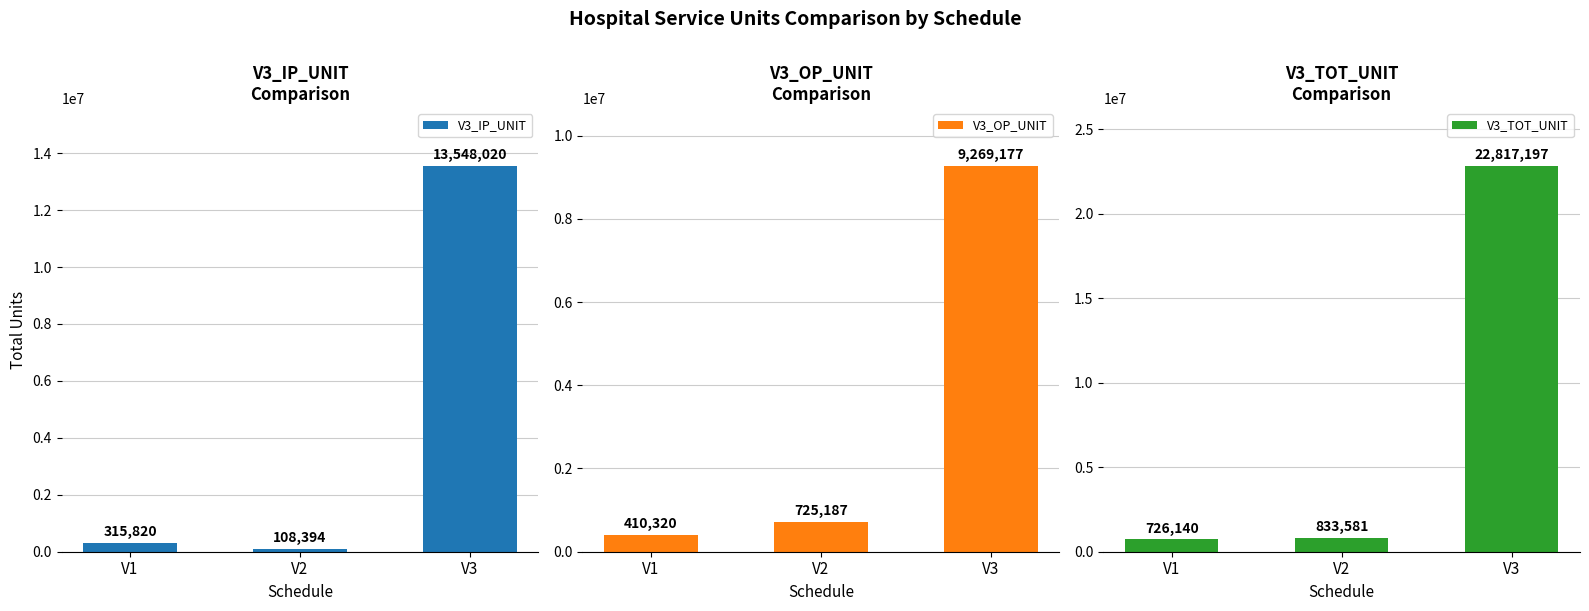

What is the difference between the maximum and minimum values in the V3_OP_UNIT series?

8858857